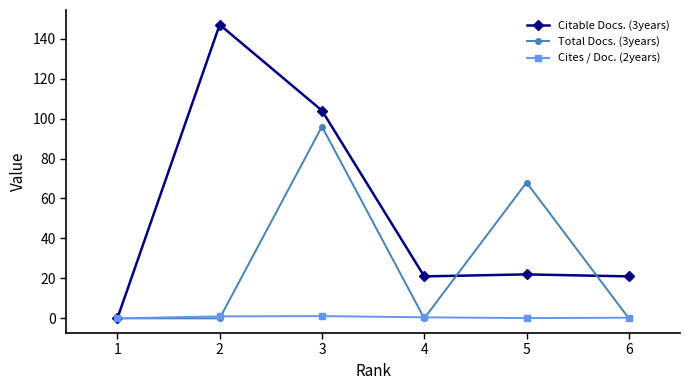

True or false: Citable Docs. (3years) has more than 2 points higher than both neighbors.

False